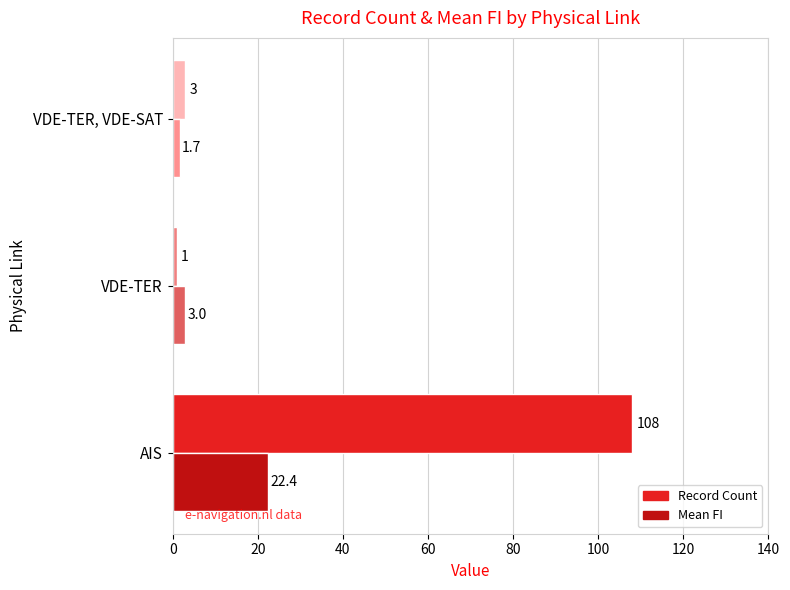

What is the difference between the maximum and minimum values in the Record Count series?

107.0